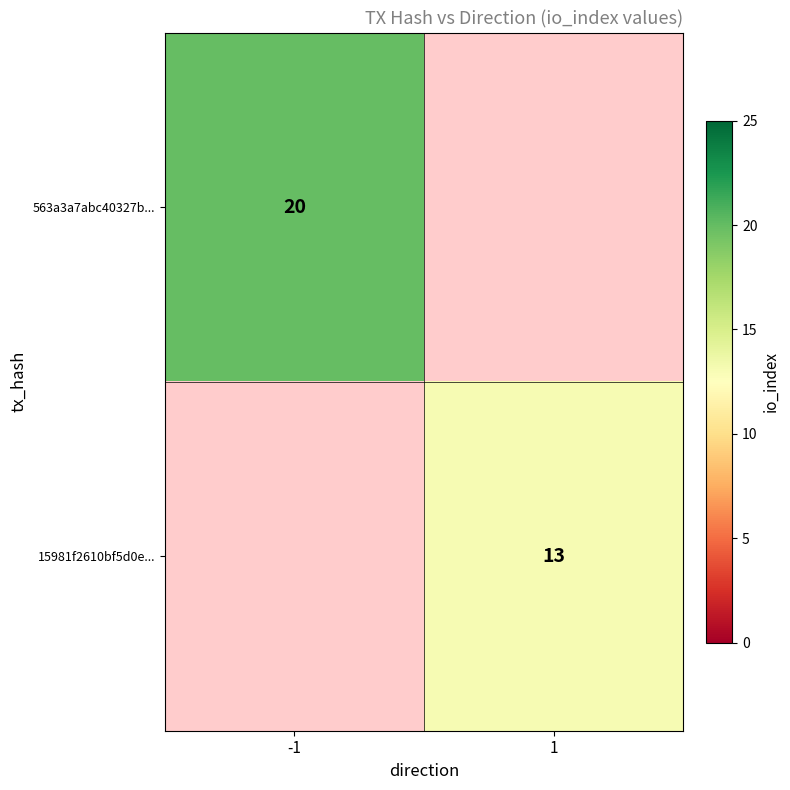

Count the number of categories in the chart.

2